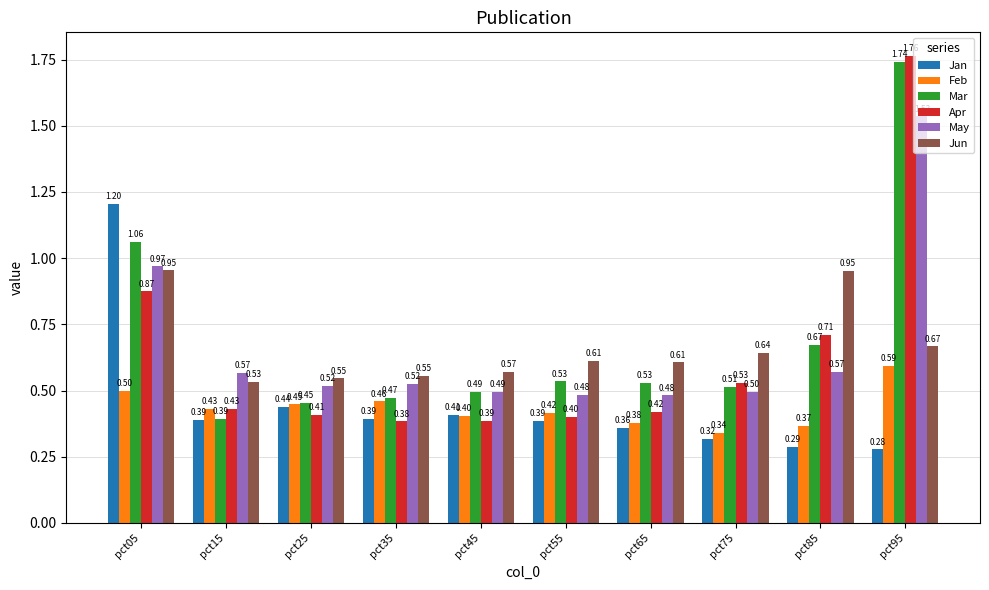

At which category is the sum across all series the highest?

pct95